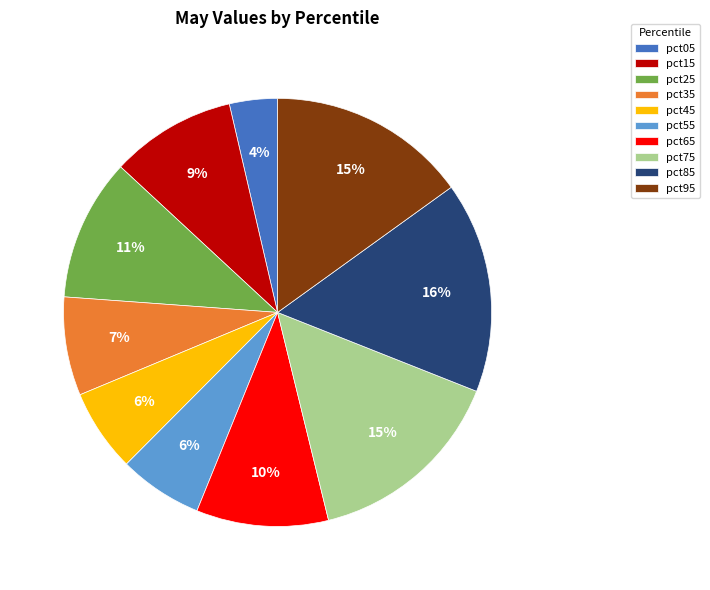

What is the largest slice in the pie chart?

pct85